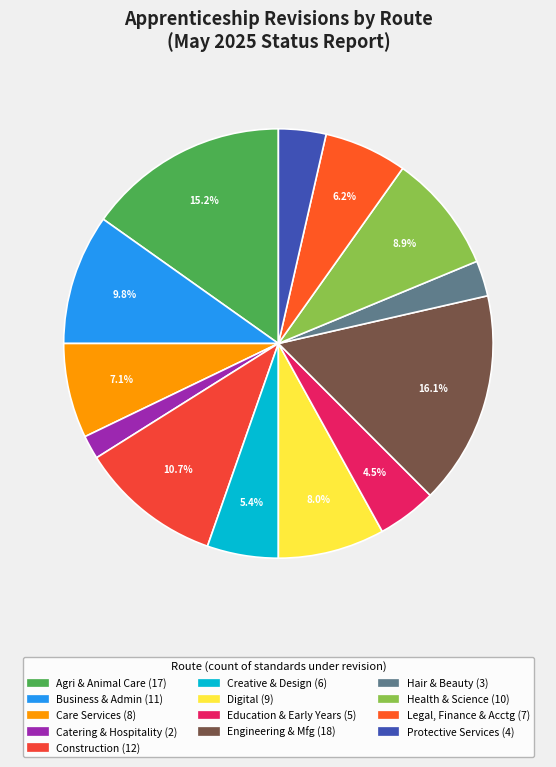

Count the number of slices in the pie.

13